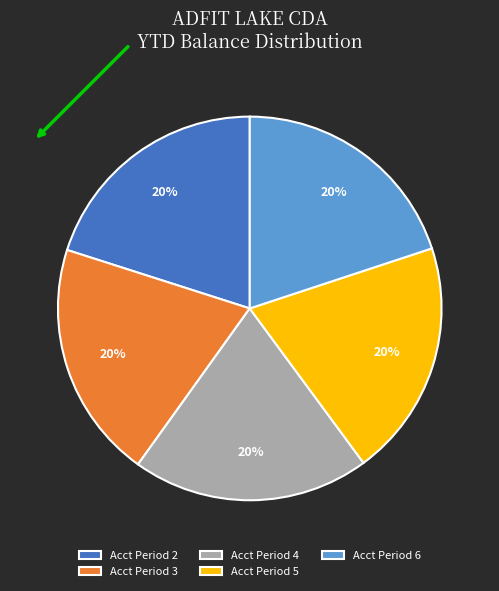

Is it true that Acct Period 5 is 25% of the pie?

False